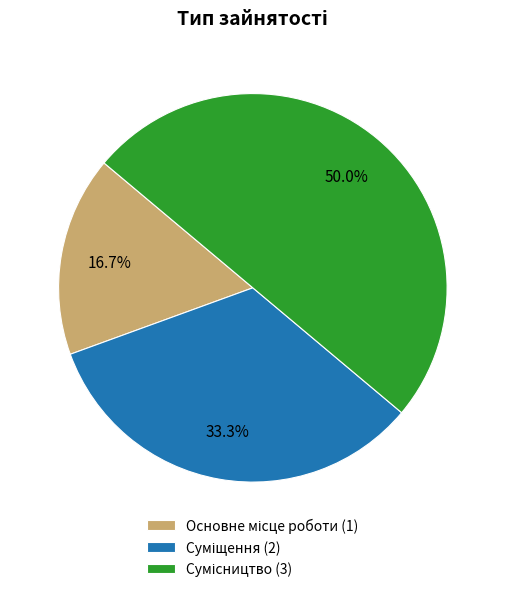

Which has a higher value, Основне місце роботи or Сумісництво?

Сумісництво